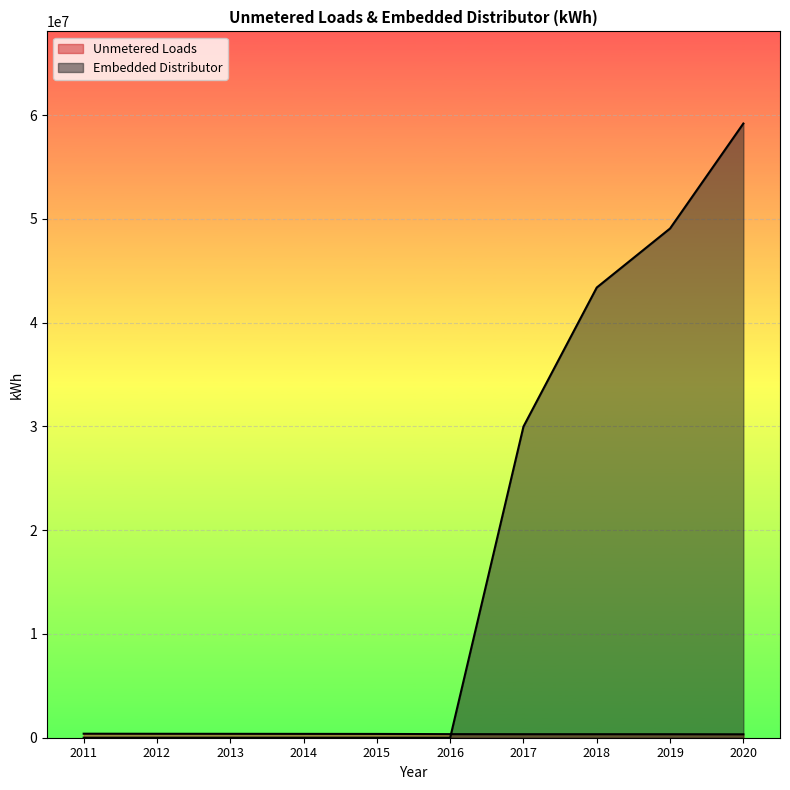

Which series has the largest total across all categories?

Embedded Distributor